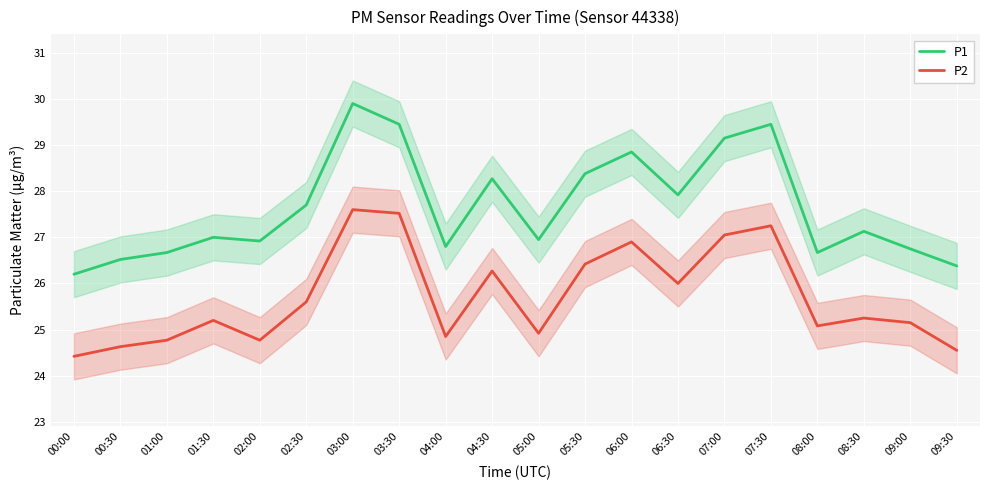

Reading left to right, list all the values displayed in this chart.

P1: 00:00=26.2	00:30=26.5	01:00=26.7	01:30=27.0	02:00=26.9	02:30=27.7	03:00=29.9	03:30=29.4	04:00=26.8	04:30=28.3	05:00=26.9	05:30=28.4	06:00=28.9	06:30=27.9	07:00=29.1	07:30=29.4	08:00=26.7	08:30=27.1	09:00=26.8	09:30=26.4
P2: 00:00=24.4	00:30=24.6	01:00=24.8	01:30=25.2	02:00=24.8	02:30=25.6	03:00=27.6	03:30=27.5	04:00=24.9	04:30=26.3	05:00=24.9	05:30=26.4	06:00=26.9	06:30=26.0	07:00=27.1	07:30=27.2	08:00=25.1	08:30=25.2	09:00=25.1	09:30=24.6